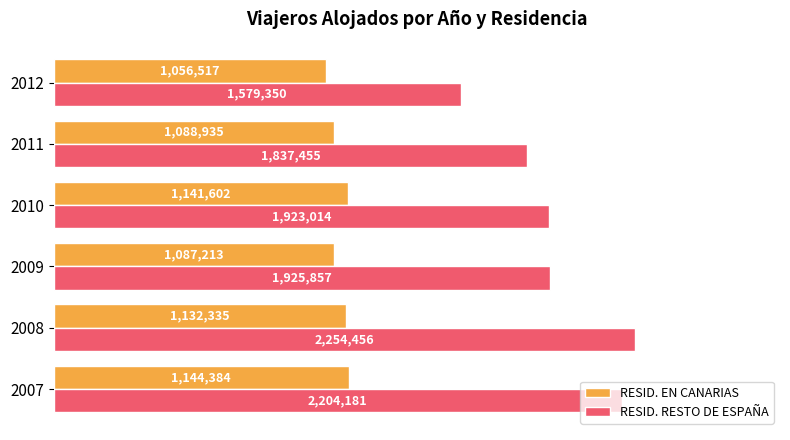

Which series has the widest spread of values?

RESID. RESTO DE ESPAÑA